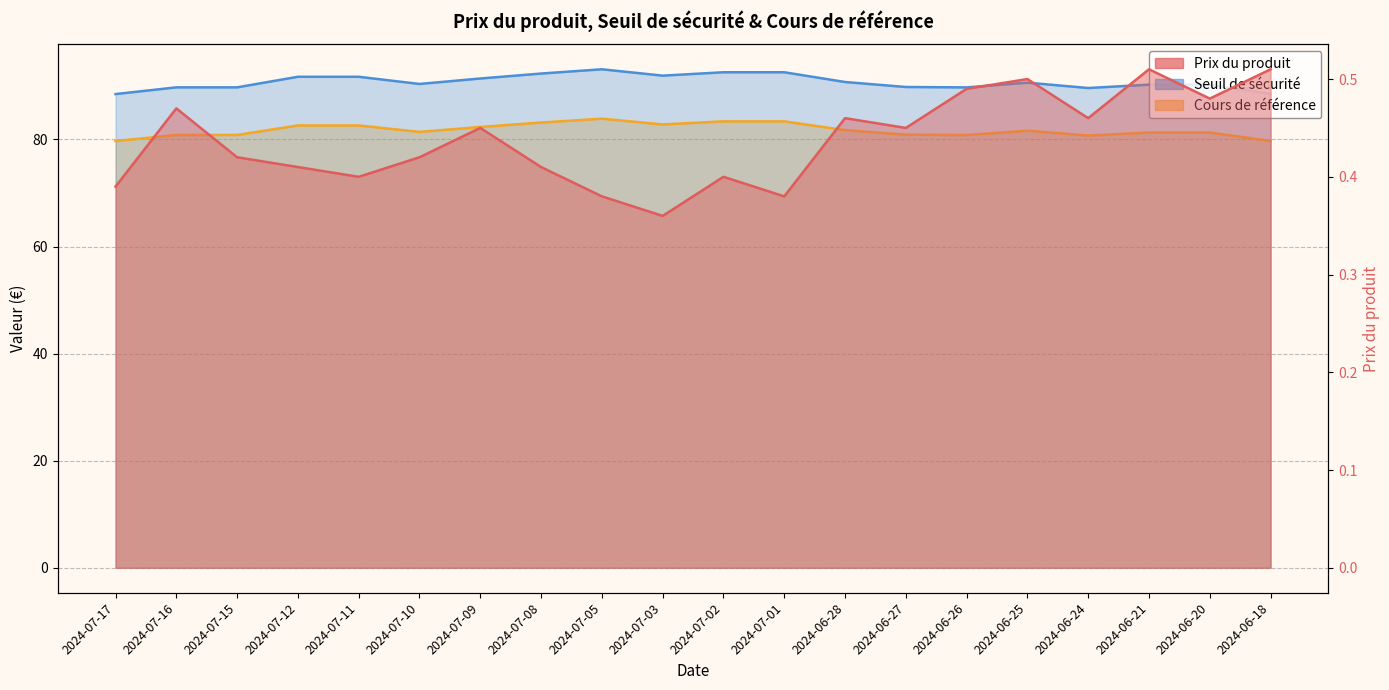

What is the label of the 16th point from the right?

2024-07-11